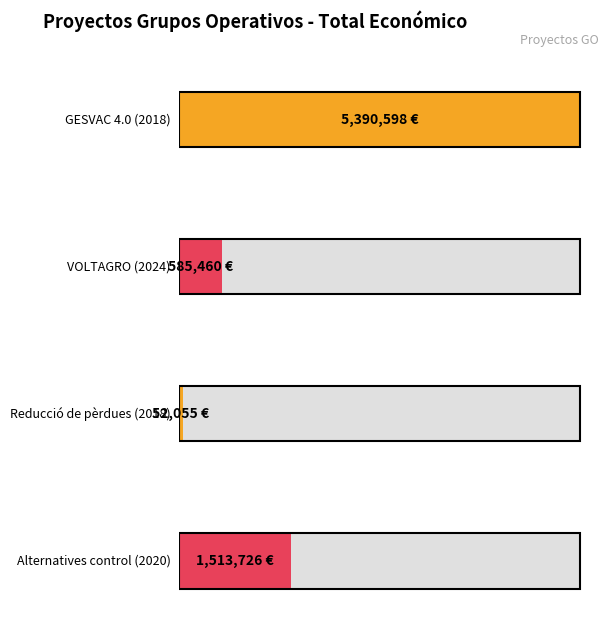

Rank the categories by value from lowest to highest.

Reducció de pèrdues (2018), VOLTAGRO (2024), Alternatives control (2020), GESVAC 4.0 (2018)